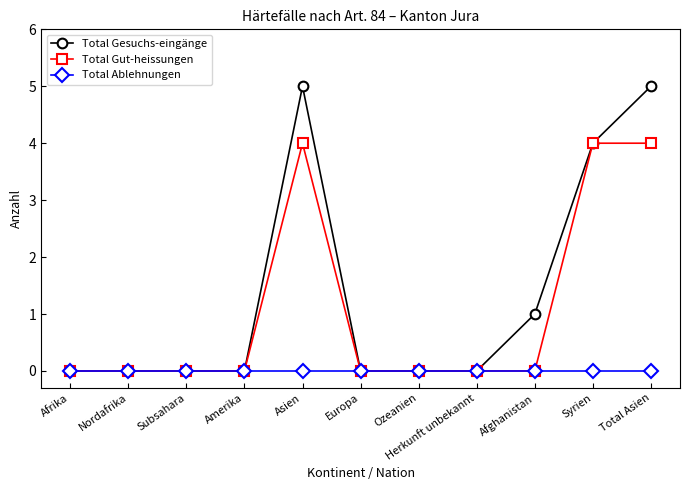

At which label is Total Gesuchs-eingänge closest to 2?

Afghanistan